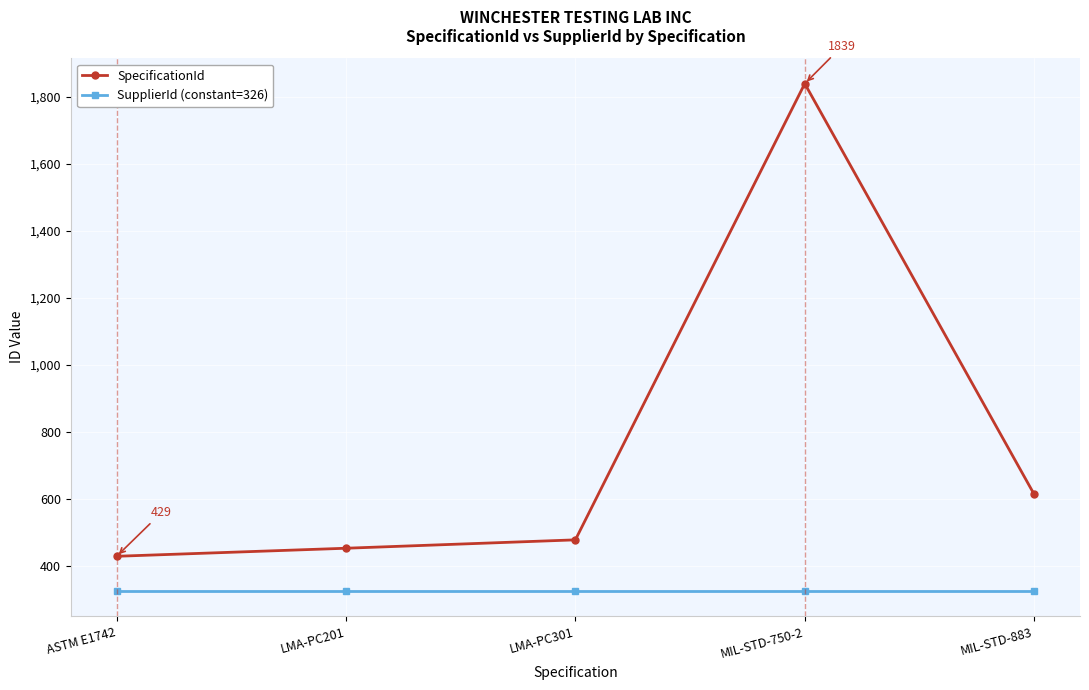

At which category does the chart reach its peak across all series?

MIL-STD-750-2